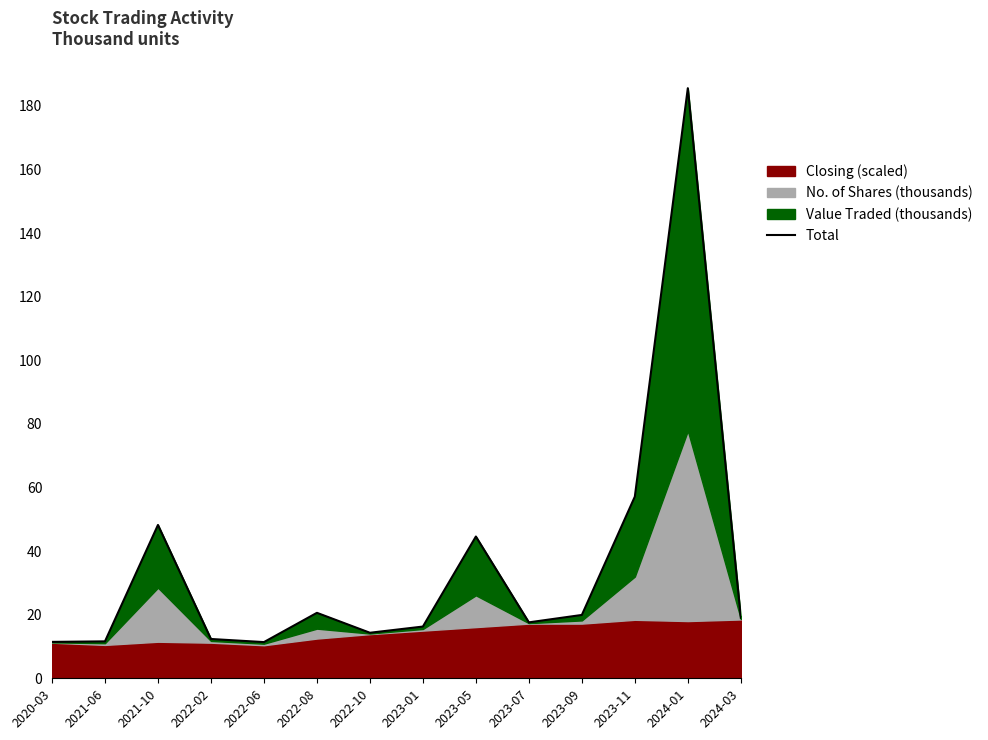

What is the label of the 1st point from the left?

2020-03